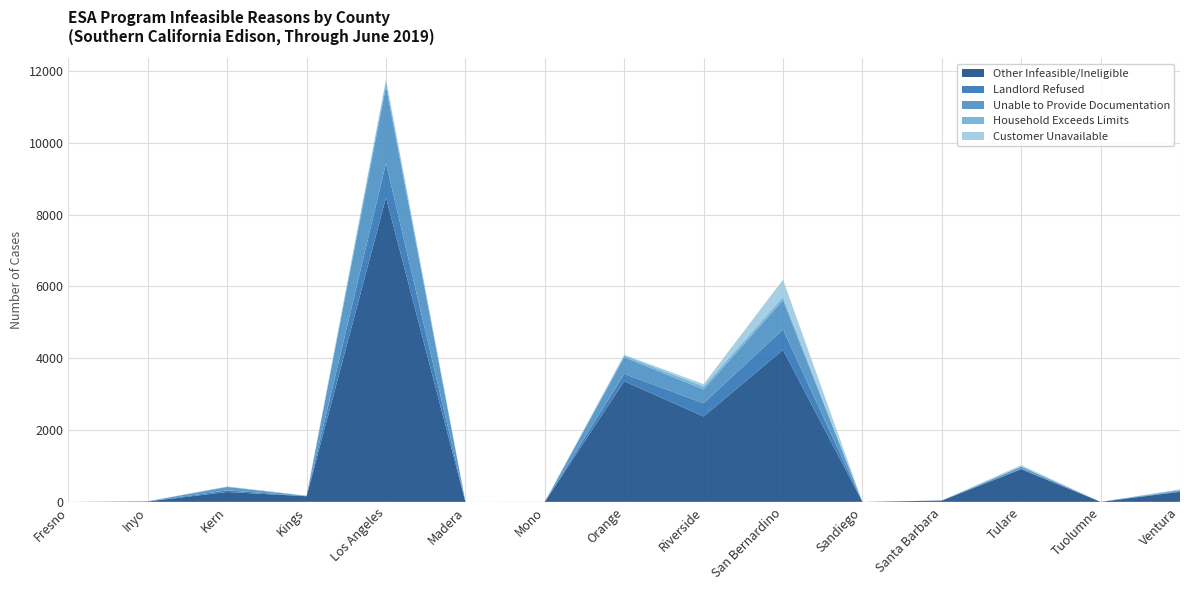

Reading left to right, what are all the values shown in this chart?

Other Infeasible/Ineligible: Fresno=0	Inyo=10	Kern=276	Kings=156	Los Angeles=8478	Madera=0	Mono=0	Orange=3361	Riverside=2379	San Bernardino=4234	Sandiego=0	Santa Barbara=36	Tulare=911	Tuolumne=0	Ventura=280
Landlord Refused: Fresno=0	Inyo=2	Kern=45	Kings=3	Los Angeles=959	Madera=0	Mono=2	Orange=203	Riverside=368	San Bernardino=569	Sandiego=0	Santa Barbara=0	Tulare=11	Tuolumne=0	Ventura=18
Unable to Provide Documentation: Fresno=0	Inyo=4	Kern=94	Kings=8	Los Angeles=2143	Madera=0	Mono=0	Orange=464	Riverside=385	San Bernardino=816	Sandiego=0	Santa Barbara=0	Tulare=58	Tuolumne=0	Ventura=25
Household Exceeds Limits: Fresno=0	Inyo=0	Kern=9	Kings=4	Los Angeles=142	Madera=0	Mono=0	Orange=50	Riverside=84	San Bernardino=89	Sandiego=0	Santa Barbara=3	Tulare=9	Tuolumne=0	Ventura=19
Customer Unavailable: Fresno=0	Inyo=0	Kern=5	Kings=1	Los Angeles=45	Madera=0	Mono=0	Orange=20	Riverside=64	San Bernardino=483	Sandiego=0	Santa Barbara=0	Tulare=33	Tuolumne=0	Ventura=4